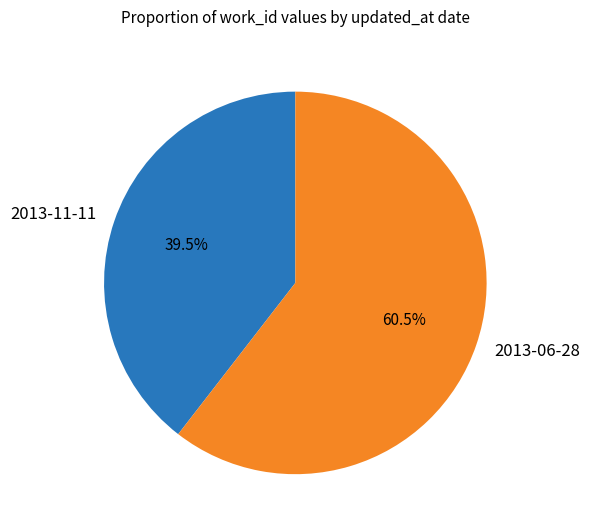

Between 2013-06-28 and 2013-11-11, which is larger?

2013-06-28